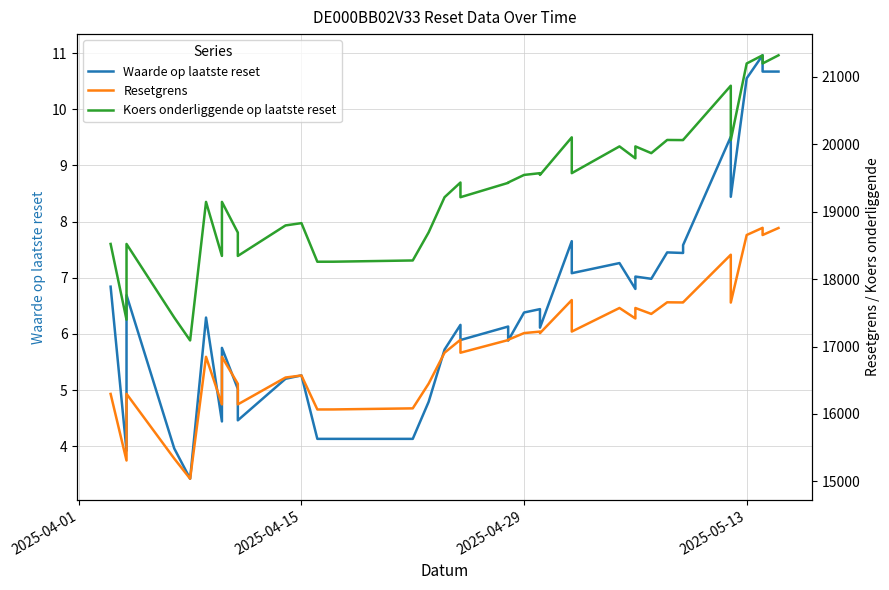

Reading right to left, list all the values displayed in this chart.

Waarde op laatste reset: 10.7	10.7	11.0	10.6	8.4	9.5	7.6	7.4	7.5	7.0	7.0	6.8	7.3	7.1	7.7	6.1	6.4	6.4	5.9	6.1	5.9	6.2	5.7	4.8	4.1	4.1	4.1	5.3	5.2	4.5	5.0	5.8	4.4	6.3	3.4	4.0	6.7	3.9	6.8
Resetgrens: 18758.1	18653.8	18760.7	18654.0	17651.9	18361.7	17655.5	17653.6	17655.9	17483.8	17571.6	17416.2	17571.8	17222.0	17689.8	17198.4	17221.3	17199.6	17100.5	17095.9	16908.4	17100.4	16908.7	16450.1	16083.2	16067.1	16066.7	16570.6	16540.5	16142.3	16447.2	16847.4	16142.1	16847.7	15039.6	15339.0	16298.8	15309.9	16297.4
Koers onderliggende op laatste reset: 21319.2	21197.7	21319.2	21197.7	20061.4	20868.1	20063.6	20061.4	20063.6	19868.0	19967.9	19791.3	19967.9	19571.0	20102.6	19544.9	19571.0	19544.9	19432.6	19427.3	19214.4	19432.6	19214.4	18693.3	18276.4	18258.1	18257.6	18830.2	18796.0	18343.6	18690.1	19145.1	18343.6	19145.1	17090.4	17430.7	18521.5	17397.7	18521.5